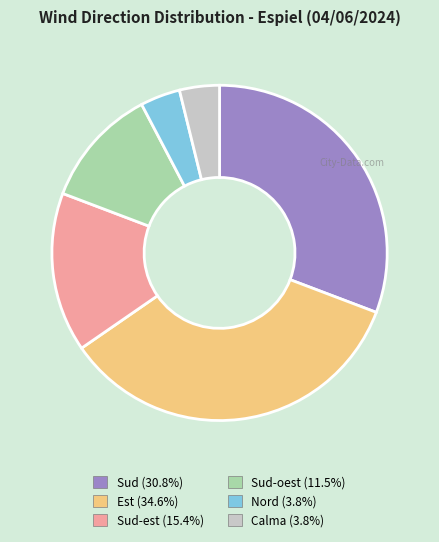

Is there a majority slice in this chart?

No